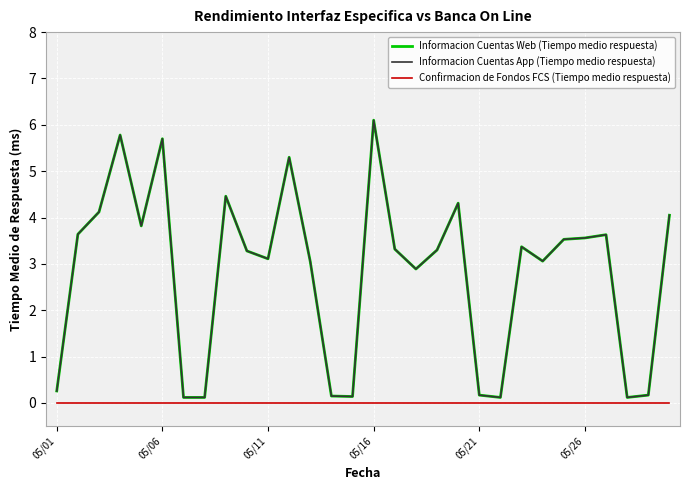

Does the chart have visible grid lines?

Yes